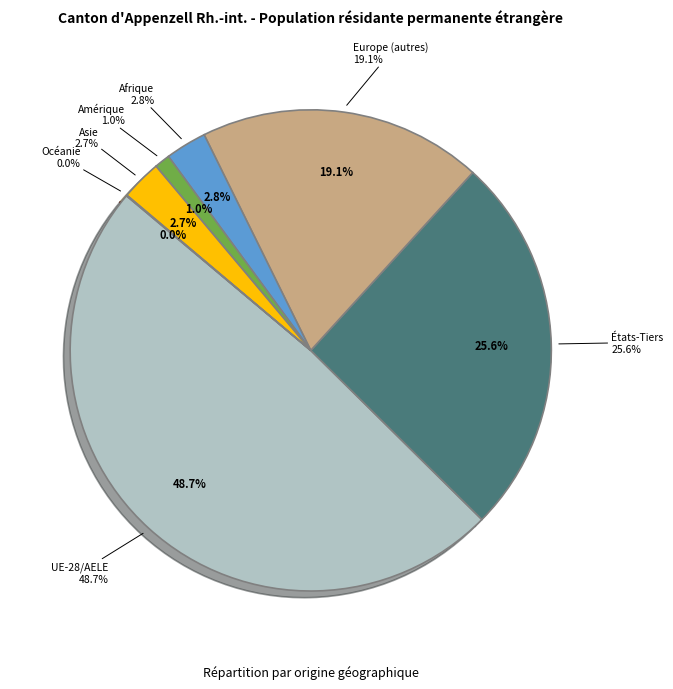

To the nearest percent, what percentage of the pie is UE-28/AELE?

49%